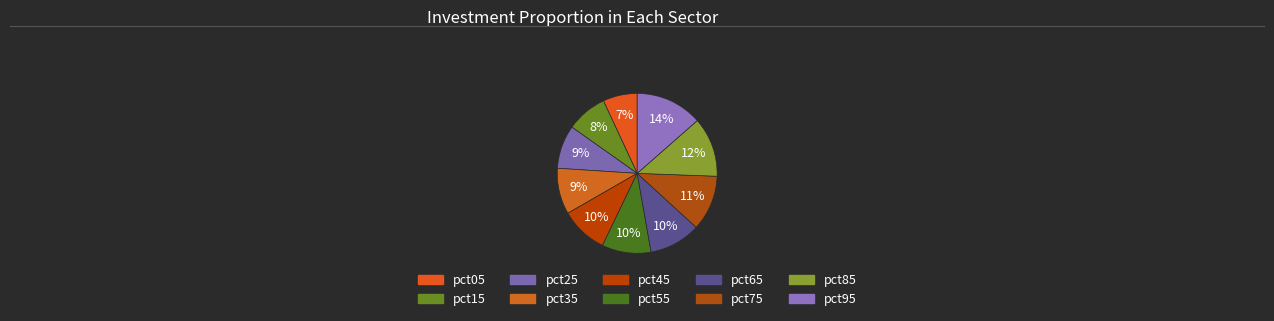

Does pct45 account for over 50% of the chart?

No